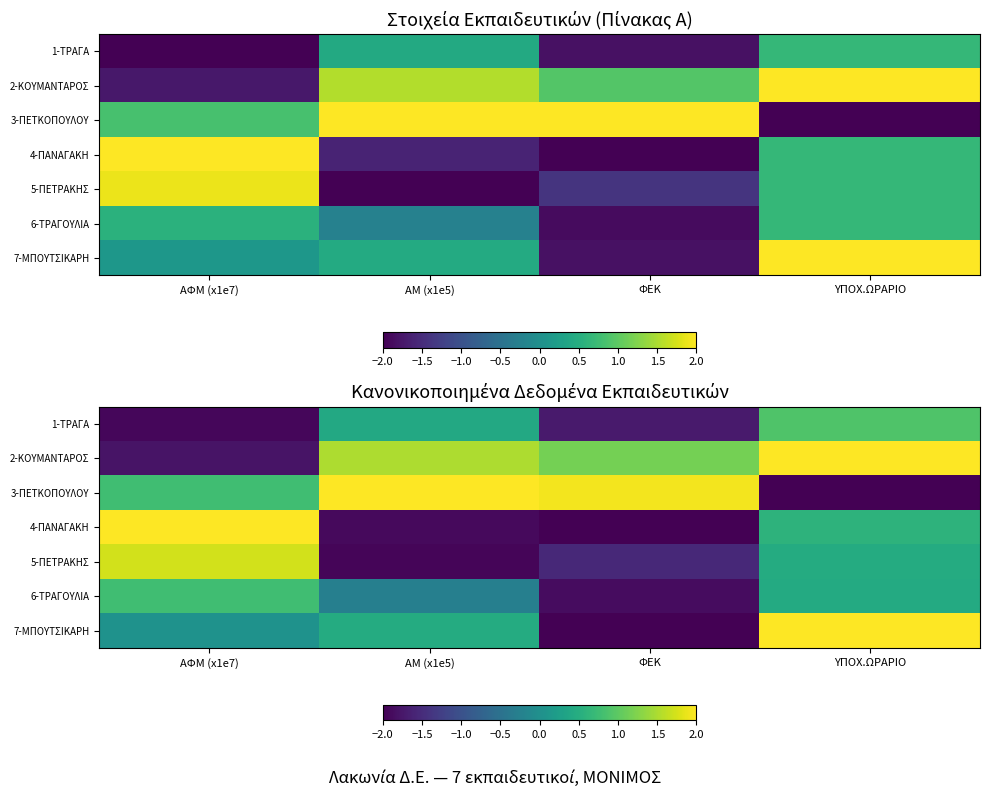

What value does the 4-ΠΑΝΑΓΑΚΗ series have at ΑΜ (x1e5)?

-1.9